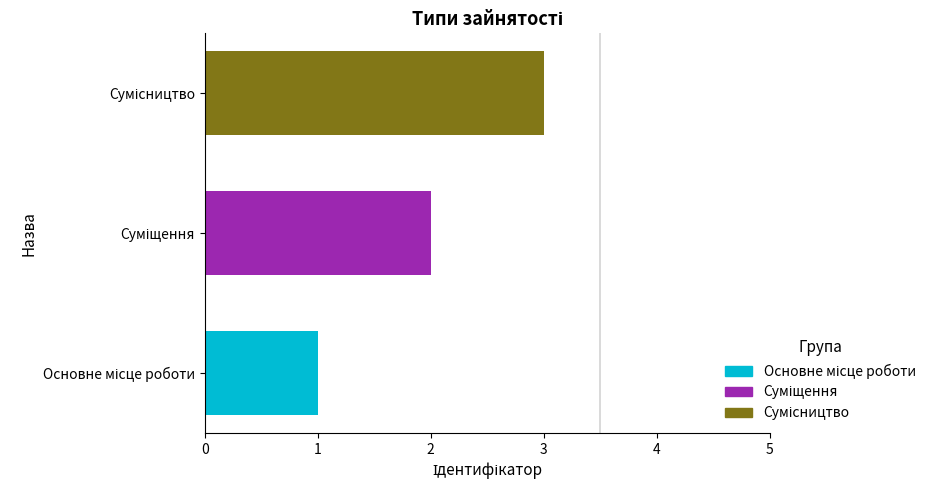

What is the greatest value displayed?

3